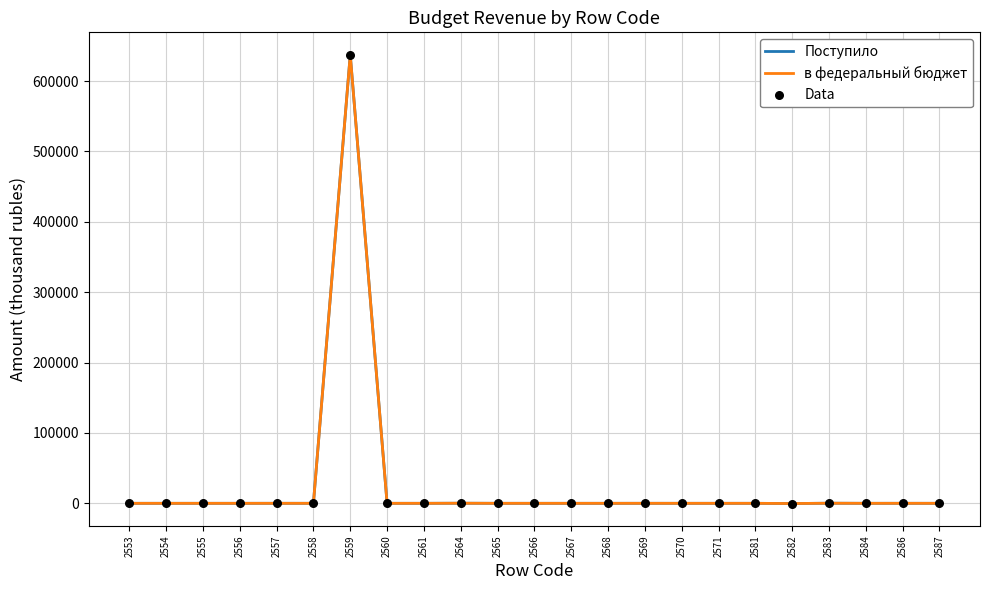

Is this an area chart (filled region under the line)?

No